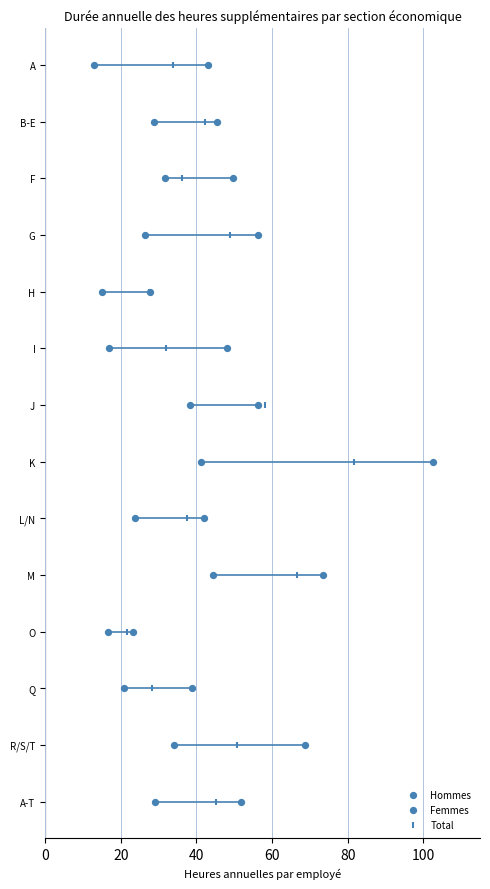

Which series has the largest Y range (max minus min)?

Hommes